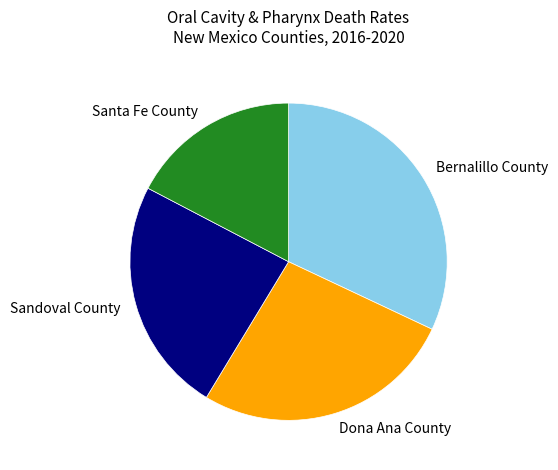

The Santa Fe County slice represents 17% of the pie. True or false?

True